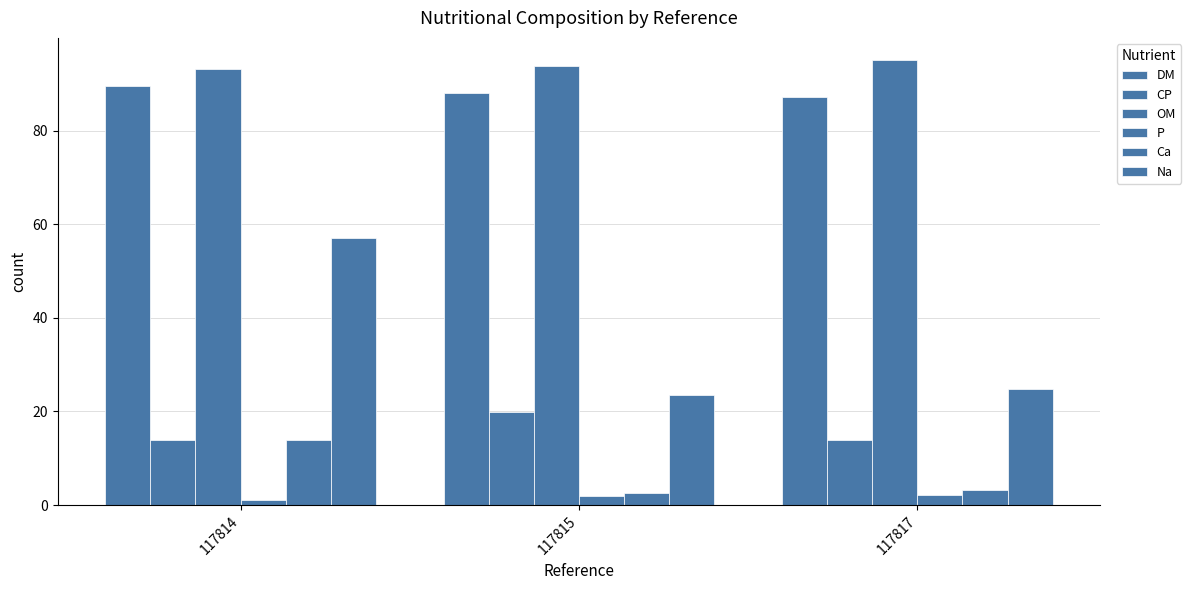

Is it true that CP equals 13.9 at 117814?

True